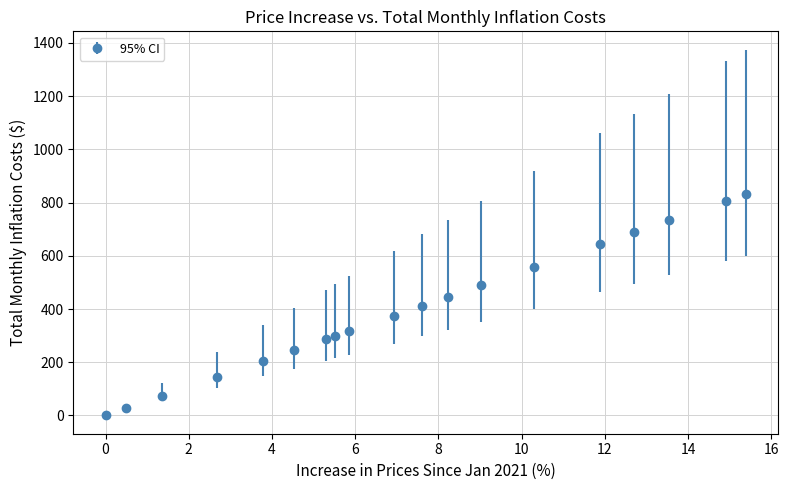

What is the difference between the maximum and minimum values?

833.3